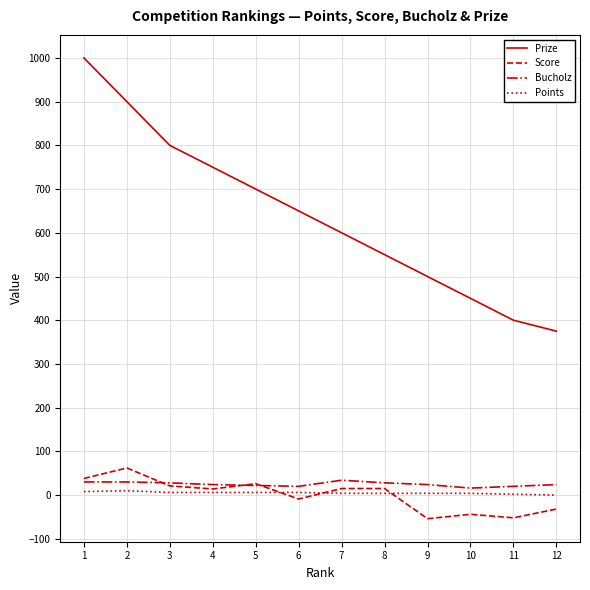

What is the difference between the highest and lowest values at 9?

554